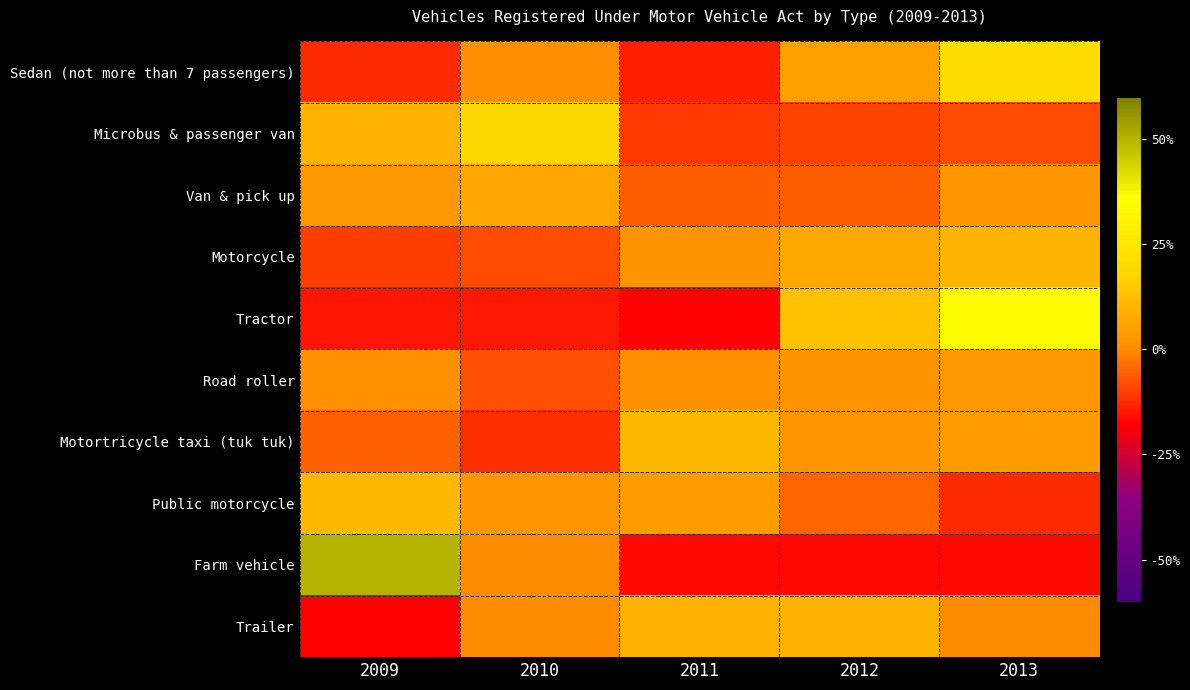

What is the maximum value shown in the chart?

50.0